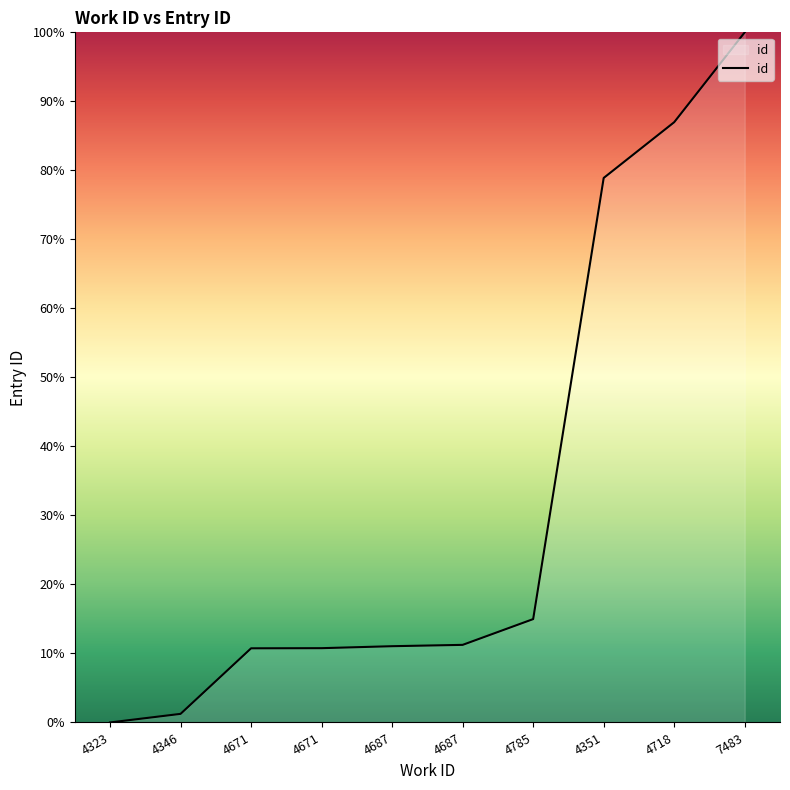

List the labels in order of value, smallest first.

4323, 4346, 4671, 4671, 4687, 4687, 4785, 4351, 4718, 7483